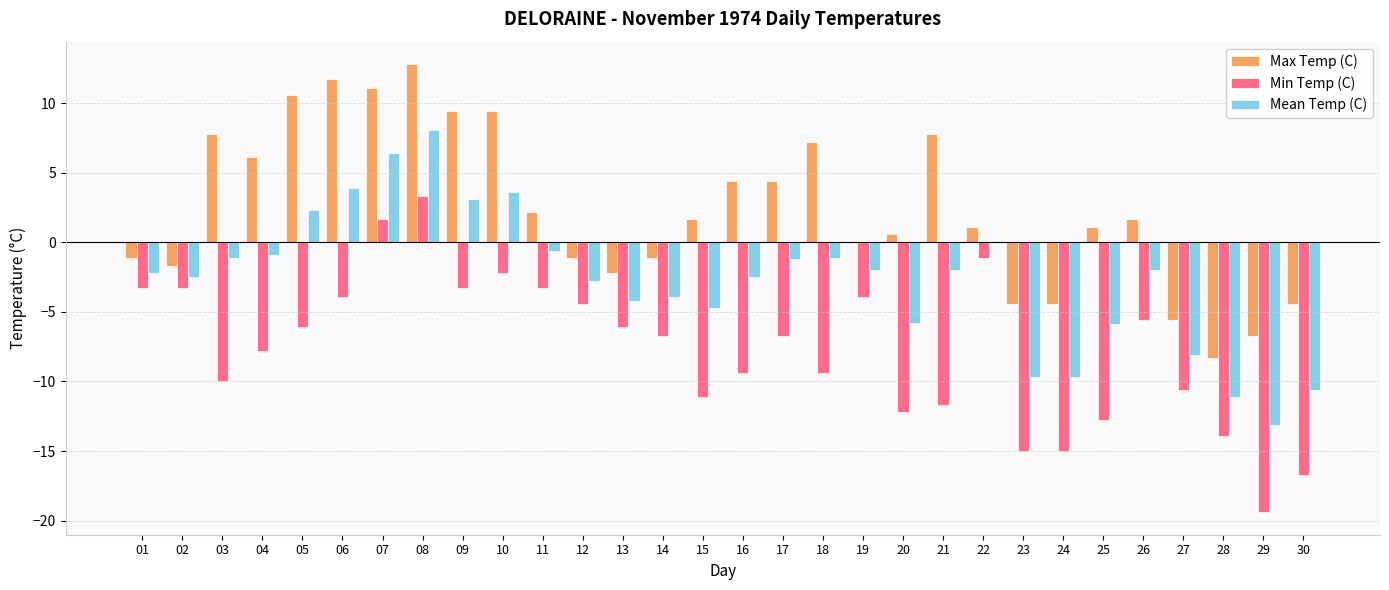

At which label does Max Temp (C) reach its peak?

08